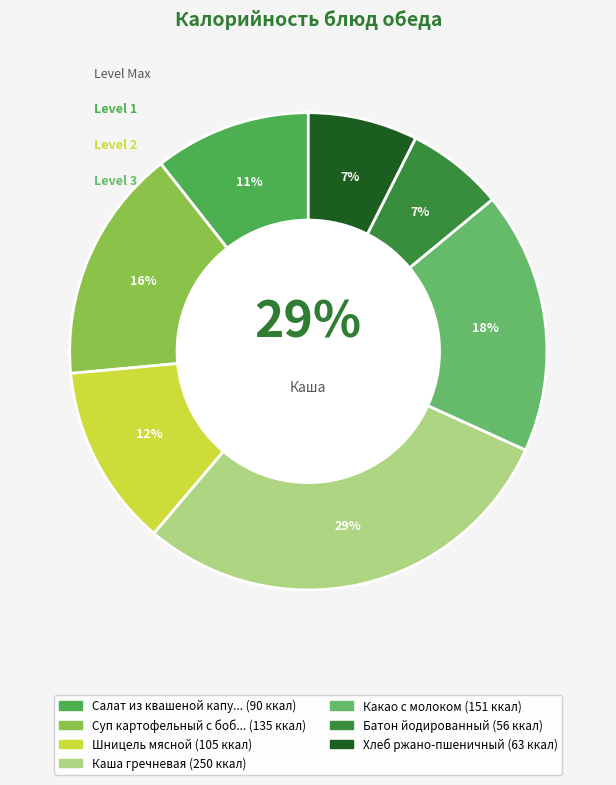

Combined, what portion of the pie is Салат из квашеной капусты and Суп картофельный с бобовыми?

26.5%